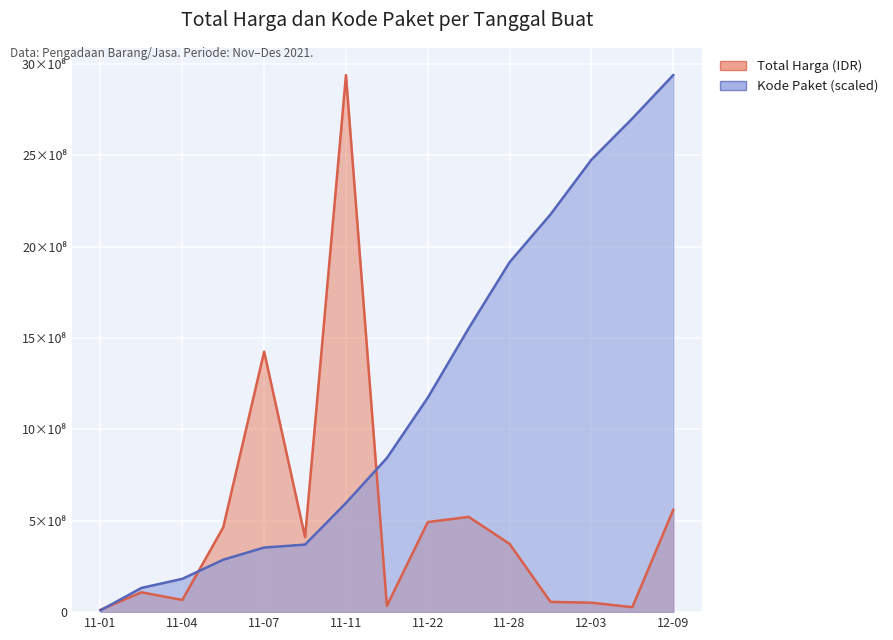

What is the difference between the maximum and minimum values in the Total Harga (Miliar) series?

2926626940.0